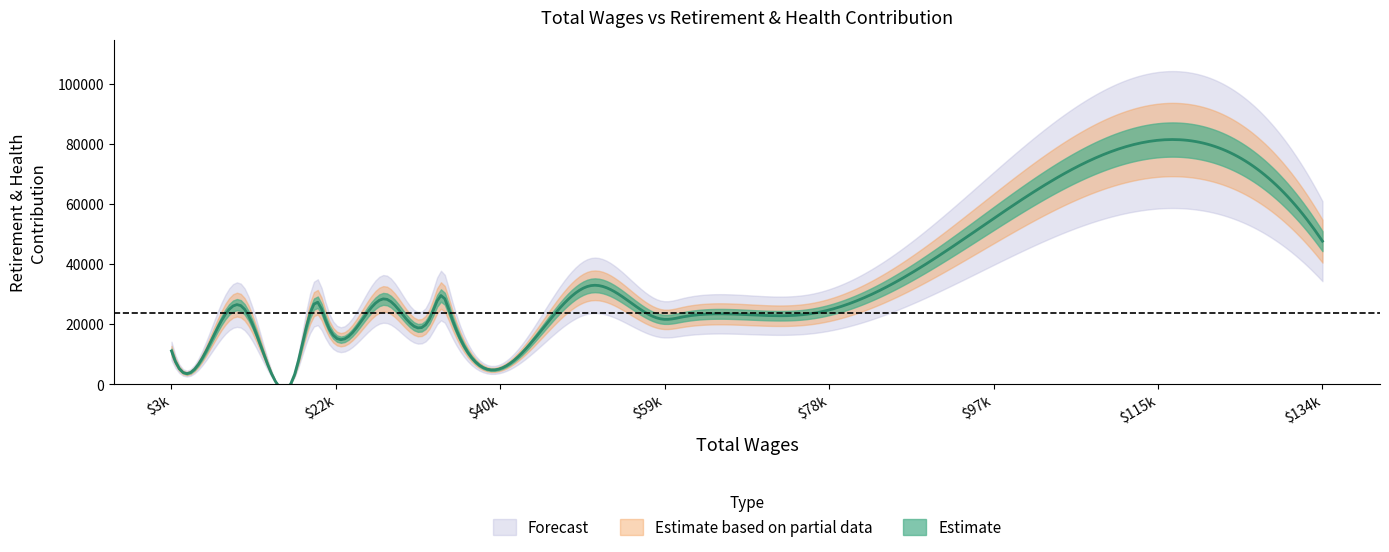

What is the sum of all total_wages values?

680236